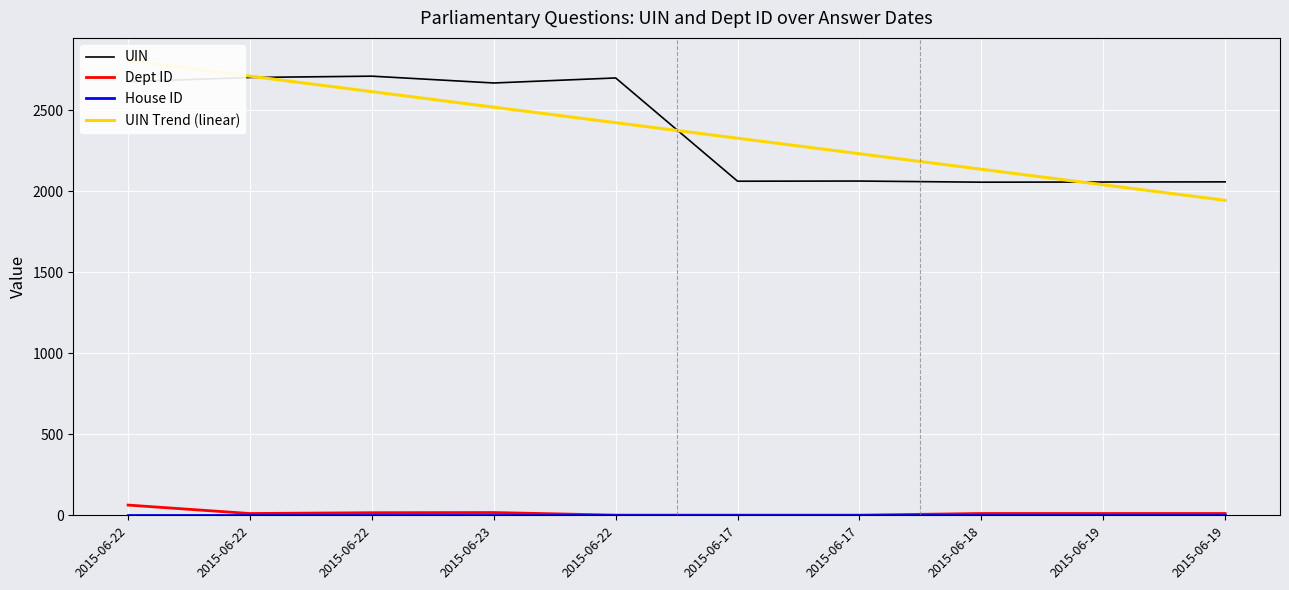

Does the chart display data point markers on the line(s)?

No